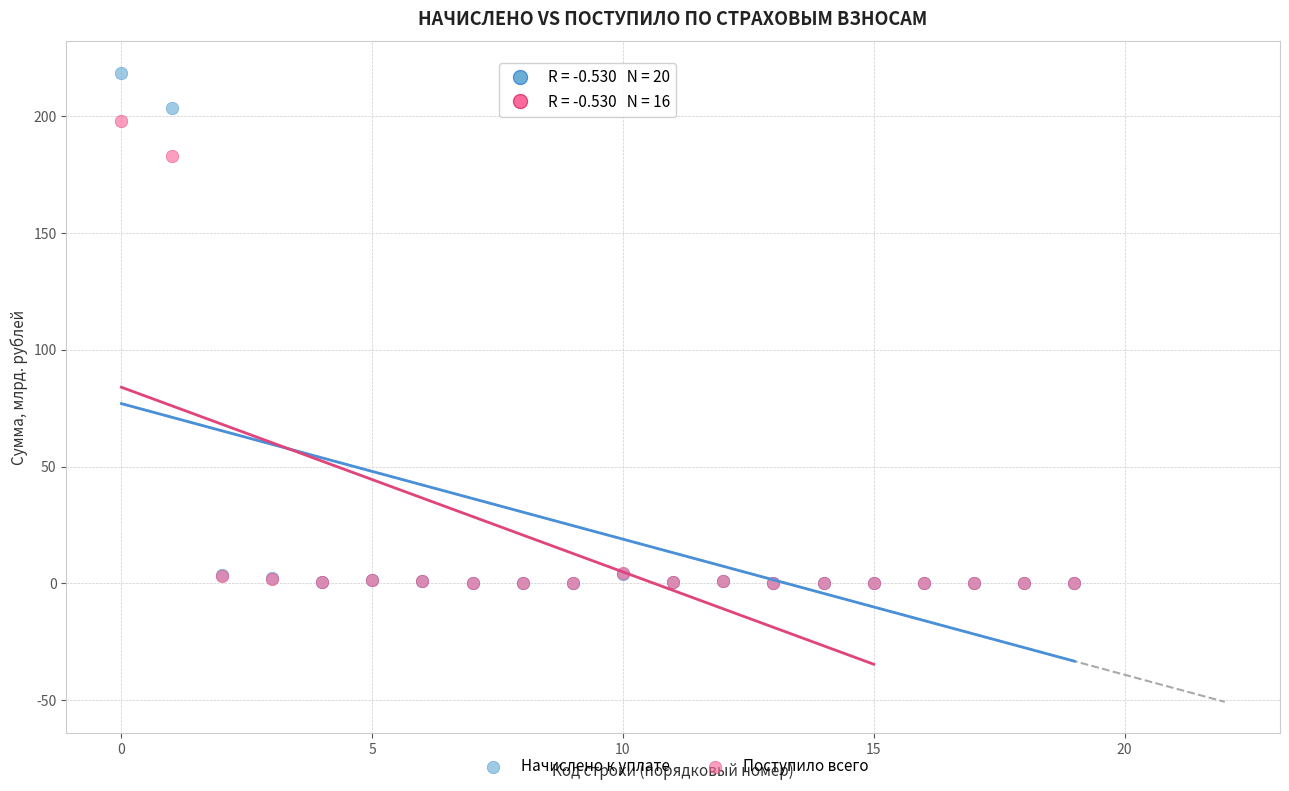

In the Поступило всего series, what Y value is closest to 98?

182.7